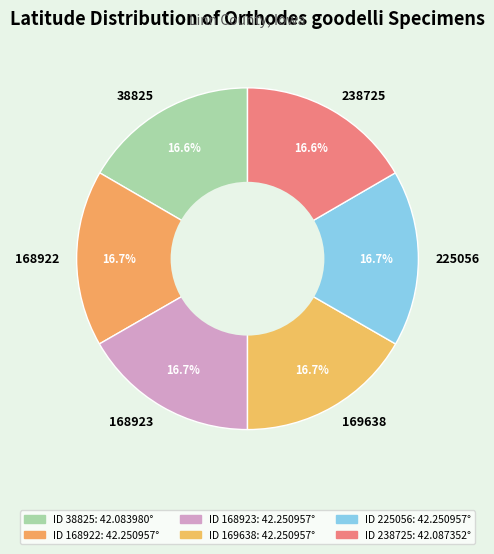

Approximately how many times larger is the value at 225056 compared to 168923?

1.0